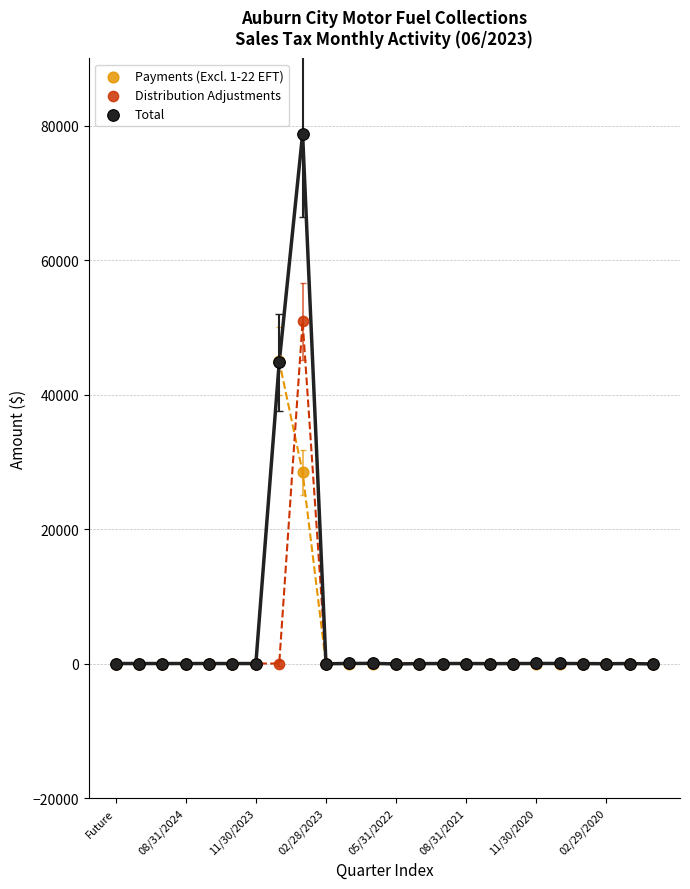

Which series reaches the maximum Y coordinate?

Total